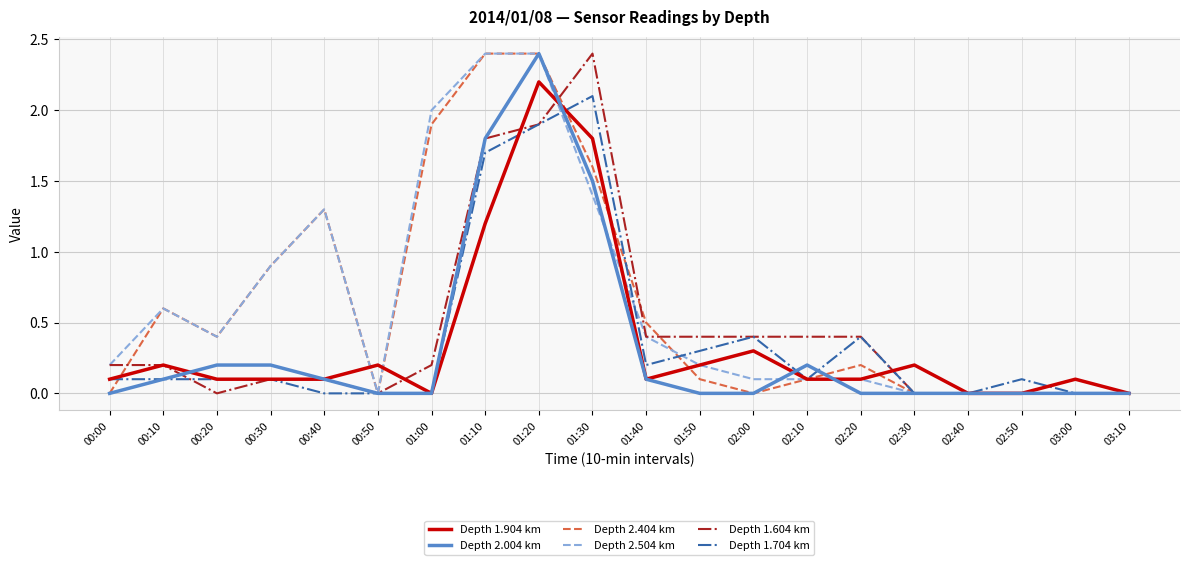

What is the spread (max minus min) of values at 01:40?

0.4